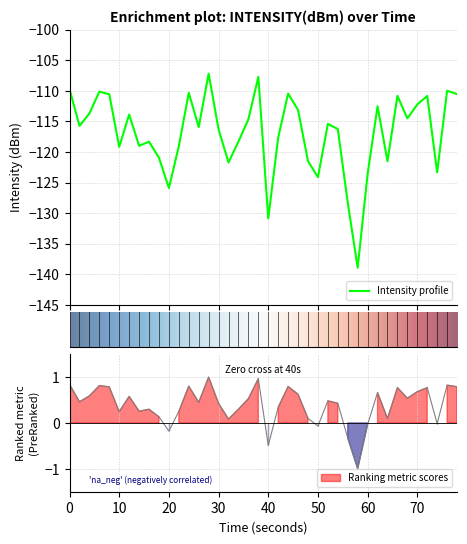

What is the highest value of the Intensity profile series?

-107.2